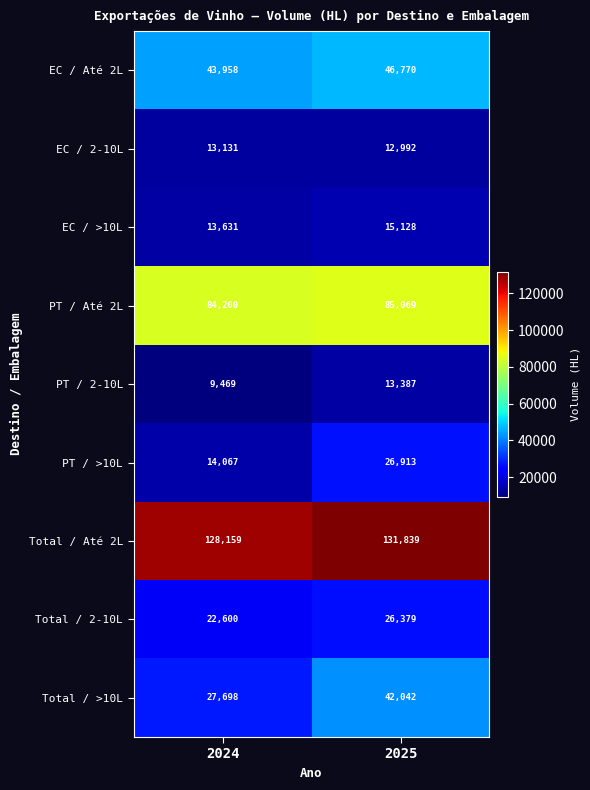

Read the EC / >10L value at 2024.

13631